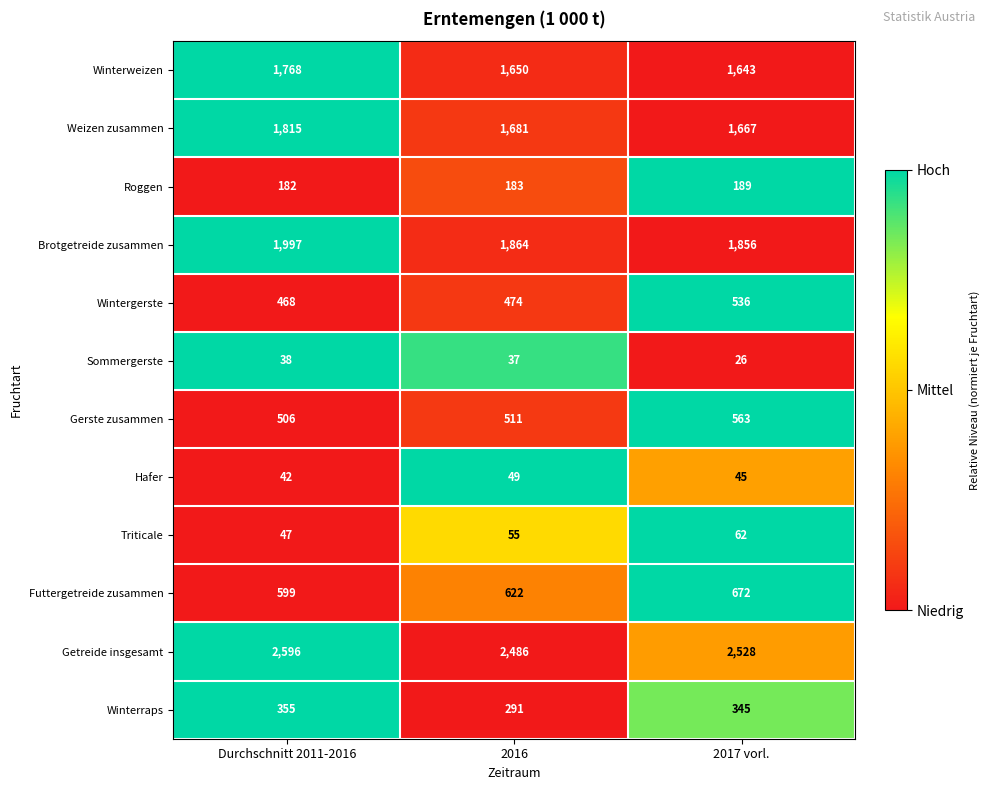

List the series in order of their peak value, highest first.

Getreide insgesamt, Brotgetreide zusammen, Weizen zusammen, Winterweizen, Futtergetreide zusammen, Gerste zusammen, Wintergerste, Winterraps, Roggen, Triticale, Hafer, Sommergerste